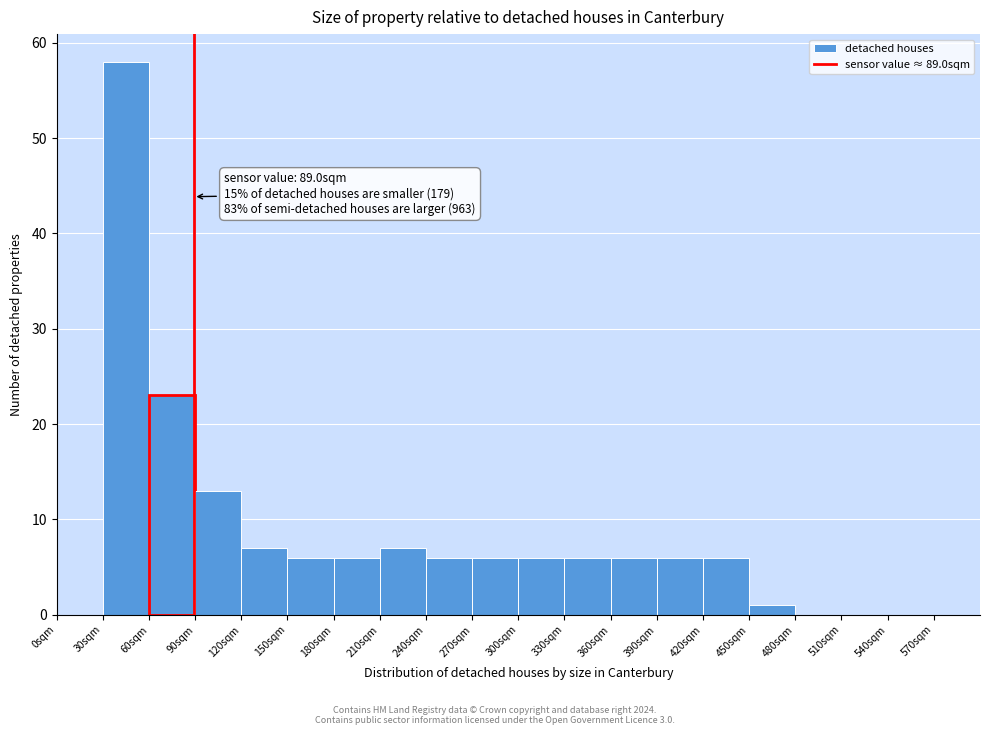

Over which range of the x-axis is the bar tallest?

30 to 60